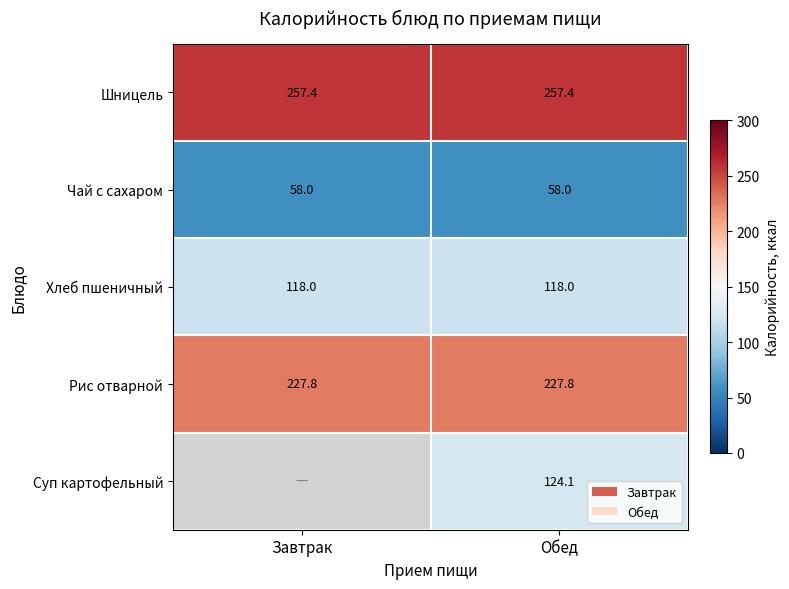

What value does the Чай с сахаром series have at Завтрак?

58.0